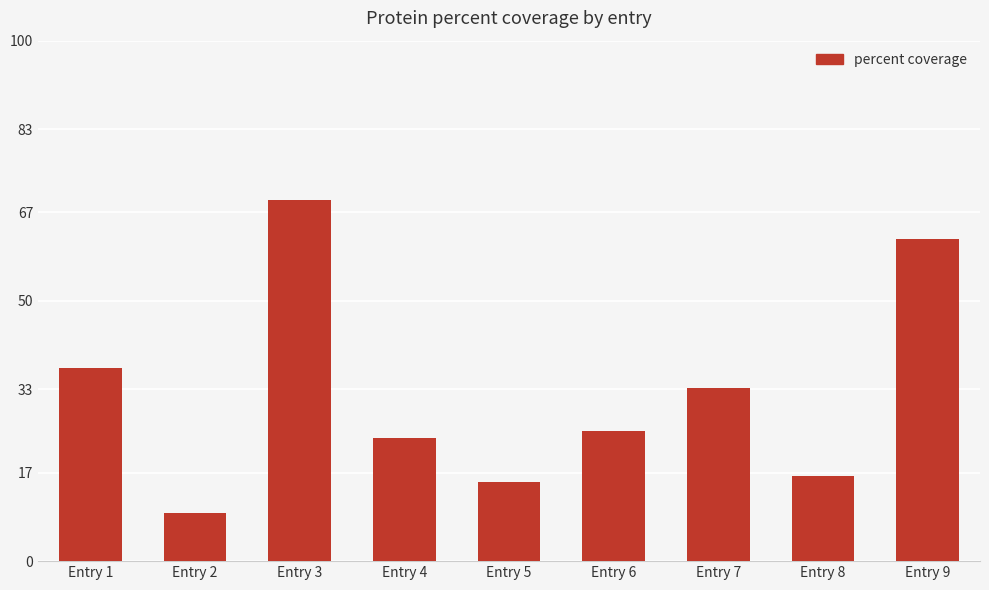

How many data points are less than 25?

4